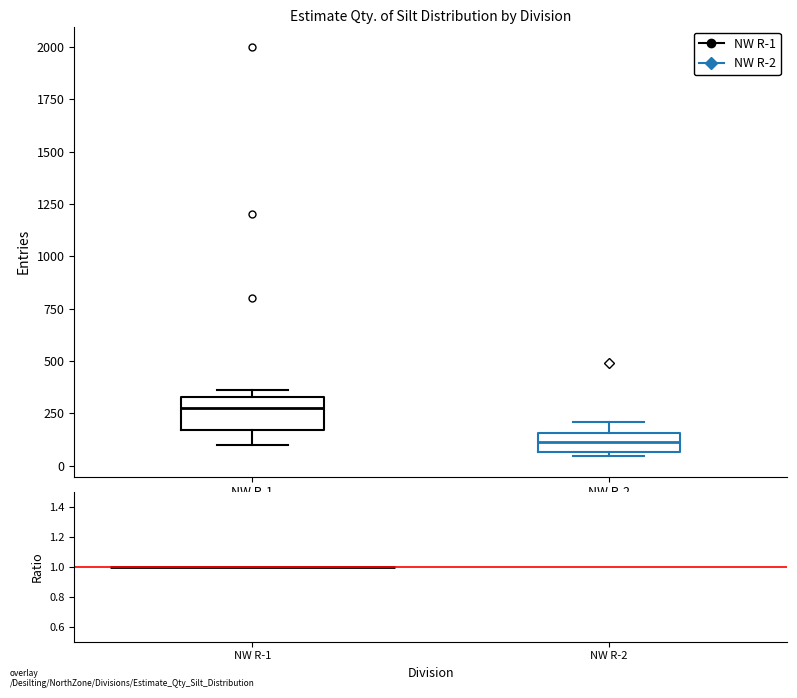

Reading left to right, transcribe this box plot: for each box, give where its median line is, the range the box spans, and where its two whiskers end, as read against the y-axis. The values are not printed on the chart, so give them approximately, as read against the axis.

NW R-1: median 300, box 150 to 350, whiskers 100 to 350 (just above the box's upper edge)
NW R-2: median 100, box 50 to 150, whiskers 50 (just below the box's lower edge) to 200